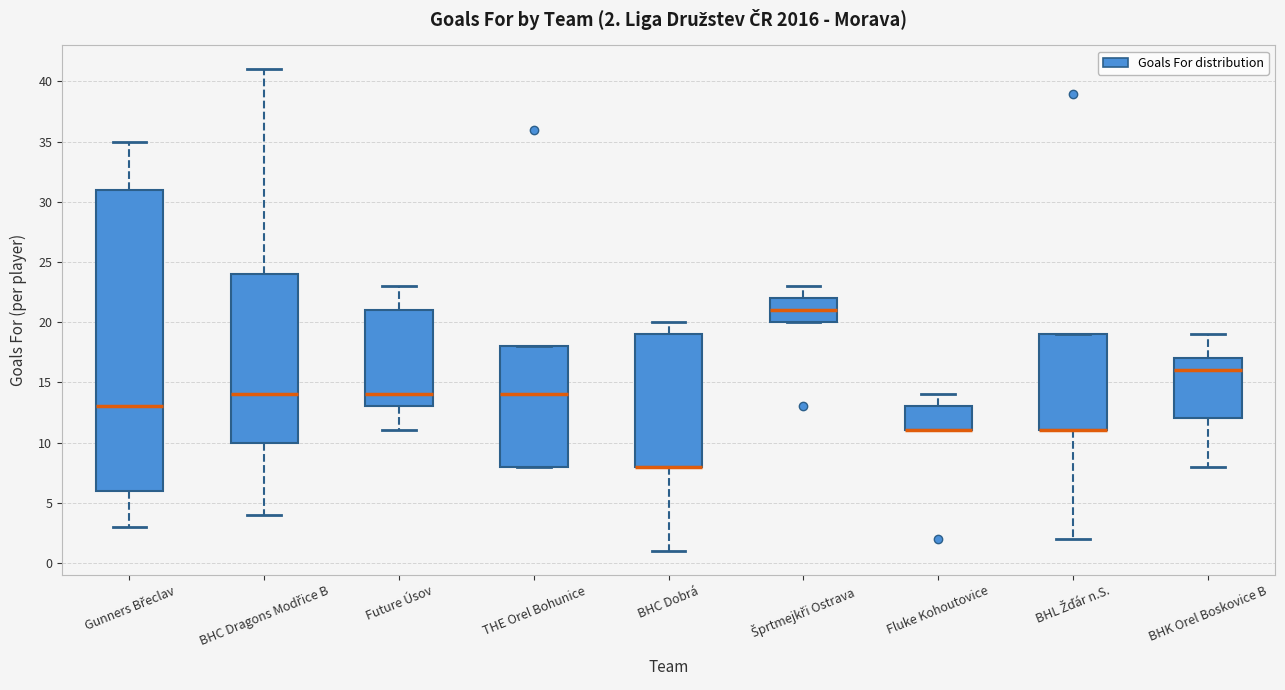

Comparing the boxes themselves (not the whiskers), which one is the tallest?

Gunners Břeclav